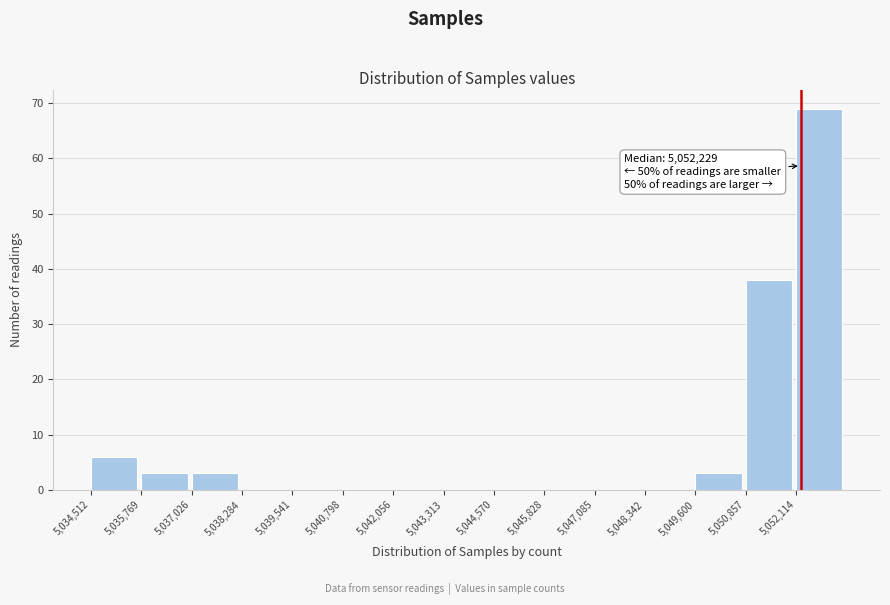

Over which range of the x-axis is the bar tallest?

5052200 to 5053400